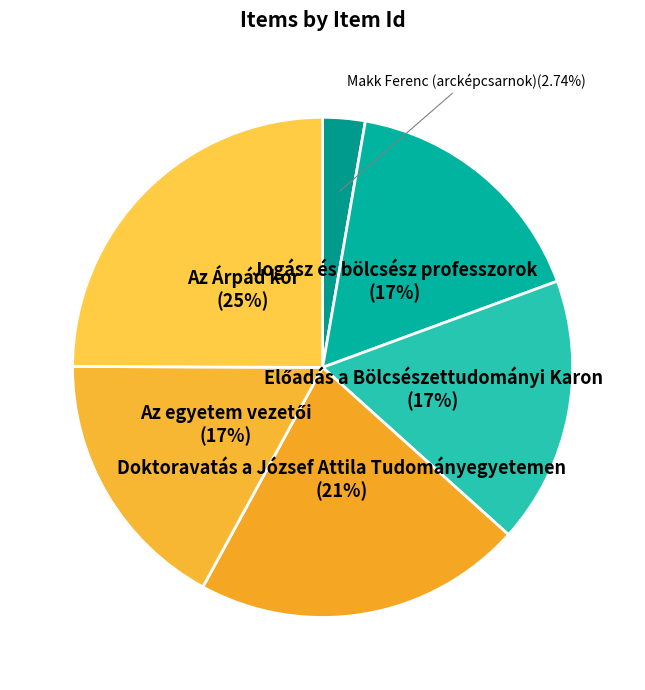

How many slices are in this pie chart?

6